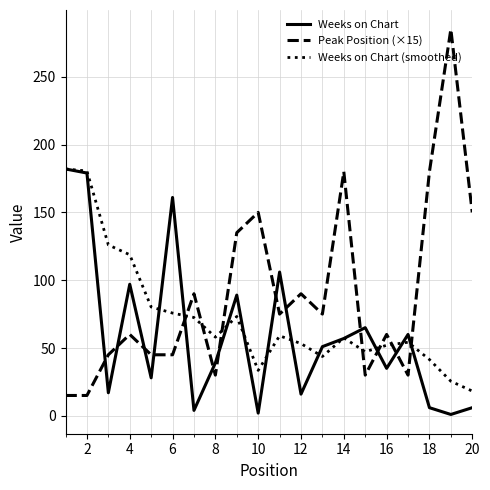

Which series has the widest spread of values?

Peak Position (×15)